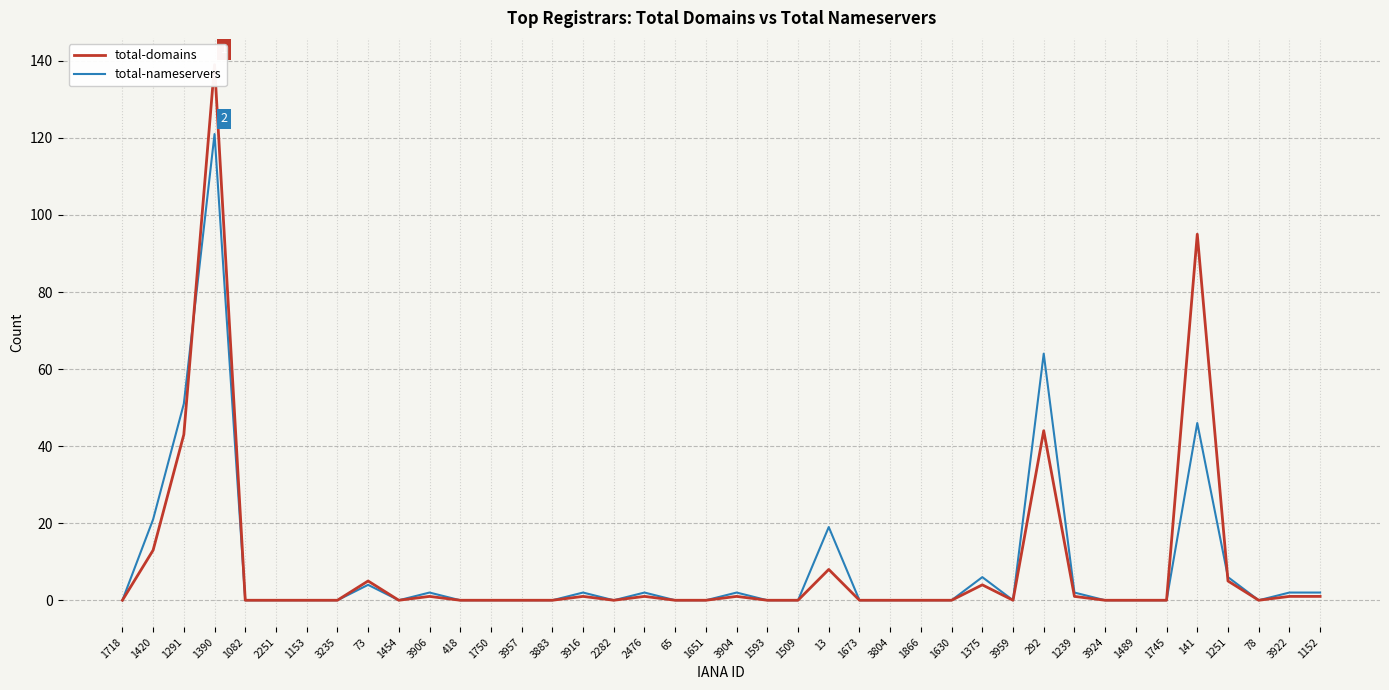

What is the difference between the maximum and minimum values in the total-nameservers series?

121